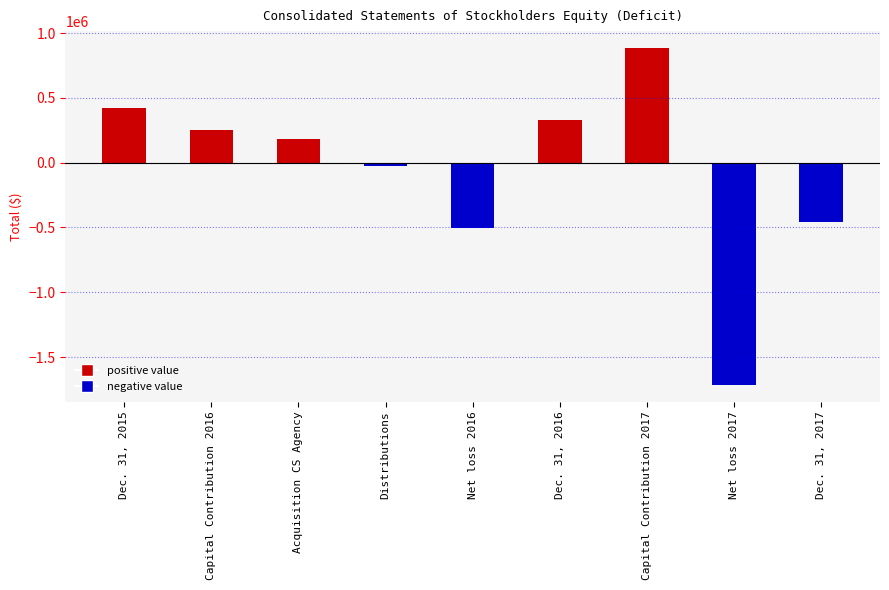

How many bars are there in total?

9